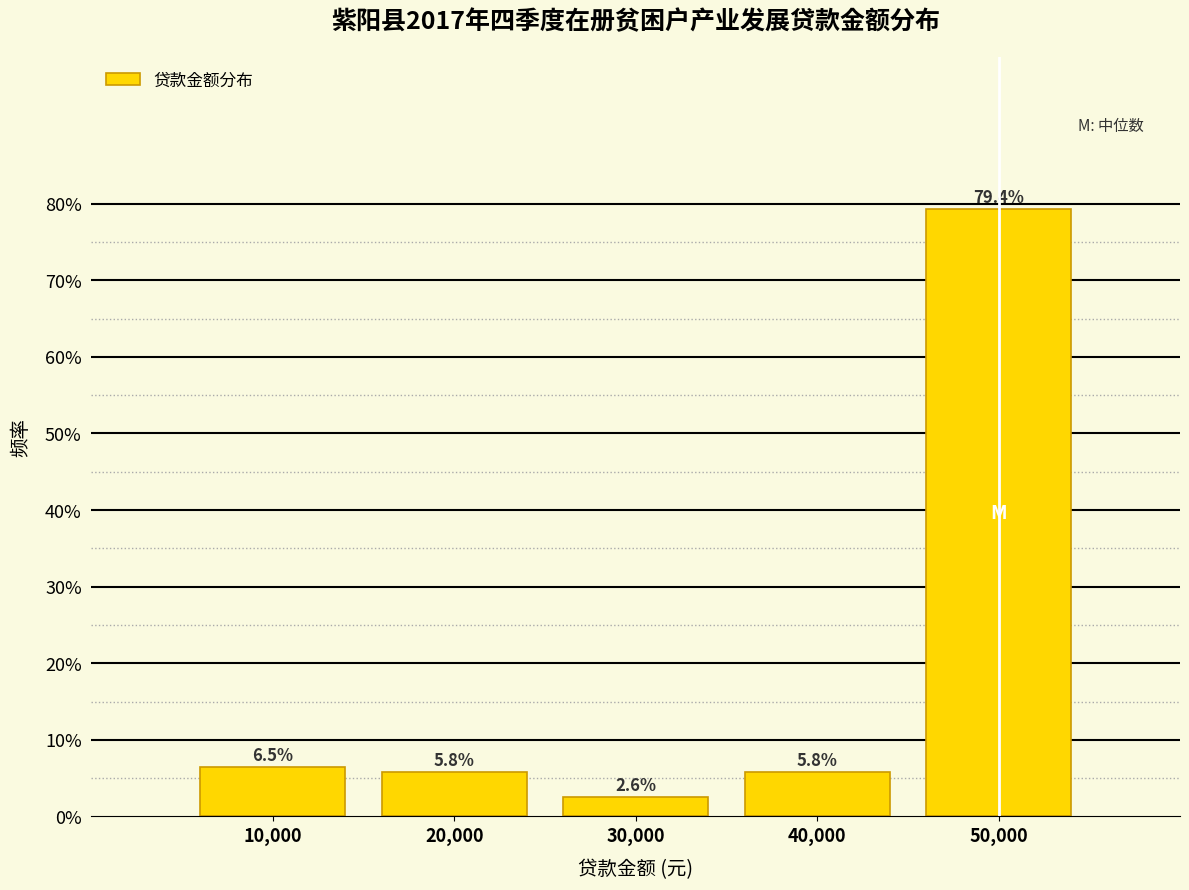

Reading right to left, what are all the values shown in this chart?

50,000=79.4	40,000=5.8	30,000=2.6	20,000=5.8	10,000=6.5